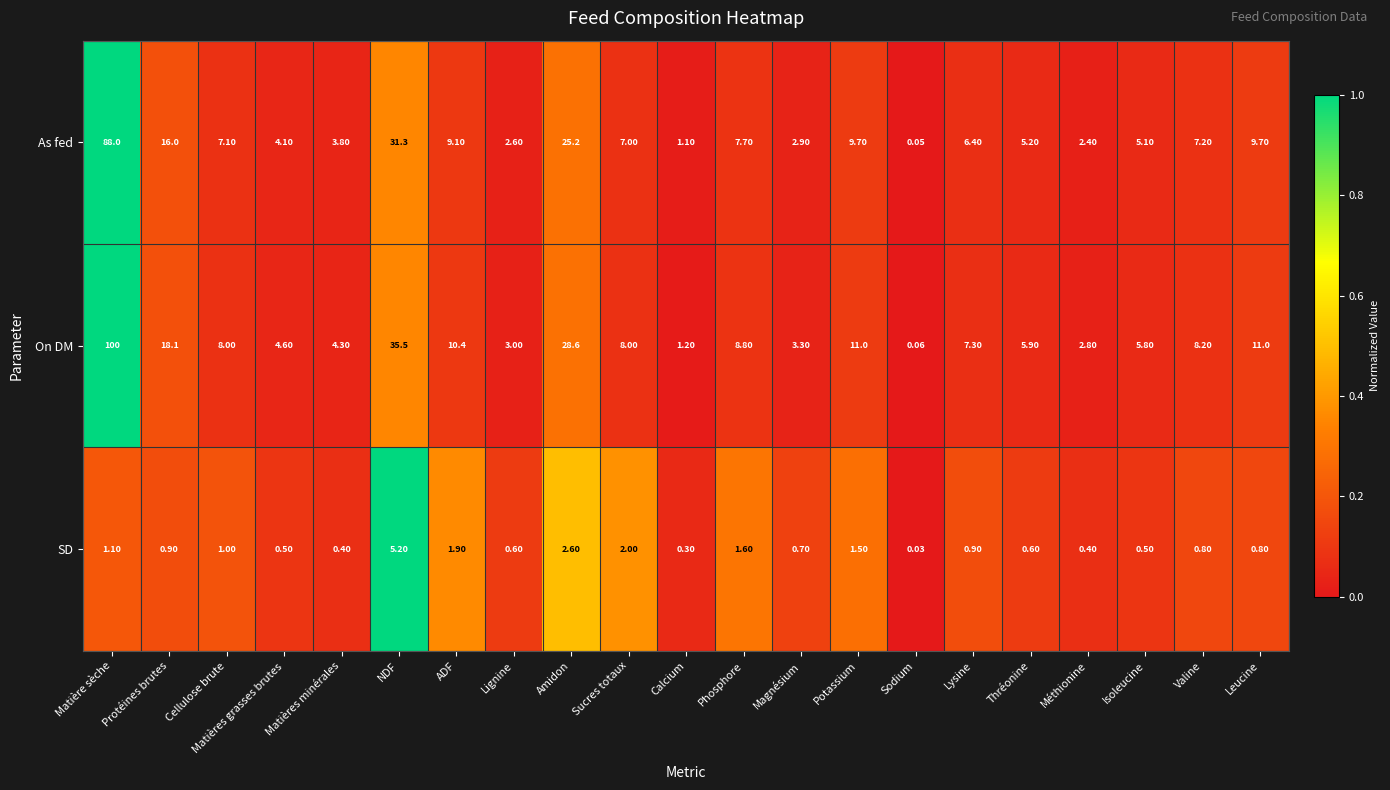

How many data points does each series have?

21